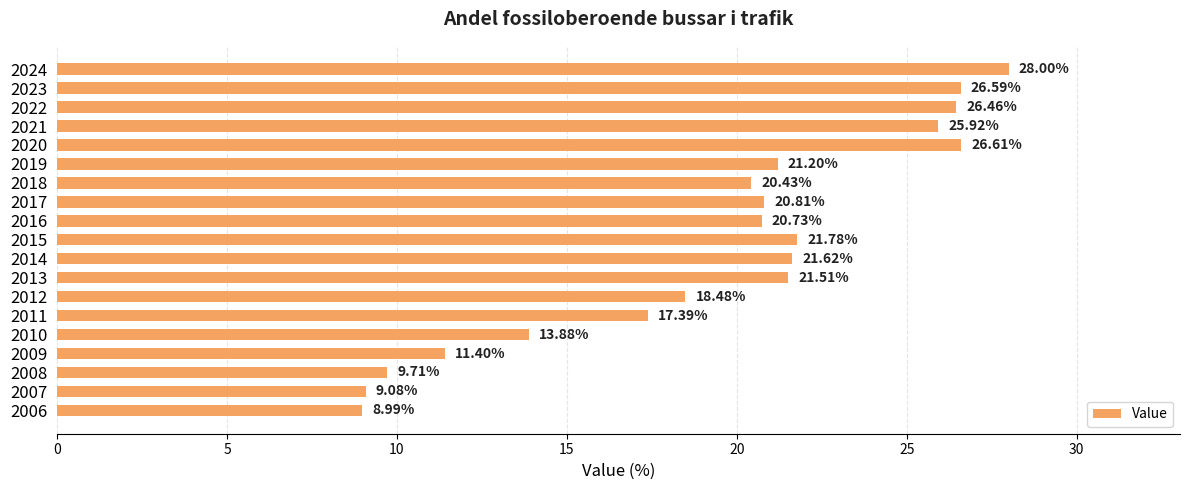

Rank the categories by value from lowest to highest.

2006, 2007, 2008, 2009, 2010, 2011, 2012, 2018, 2016, 2017, 2019, 2013, 2014, 2015, 2021, 2022, 2023, 2020, 2024